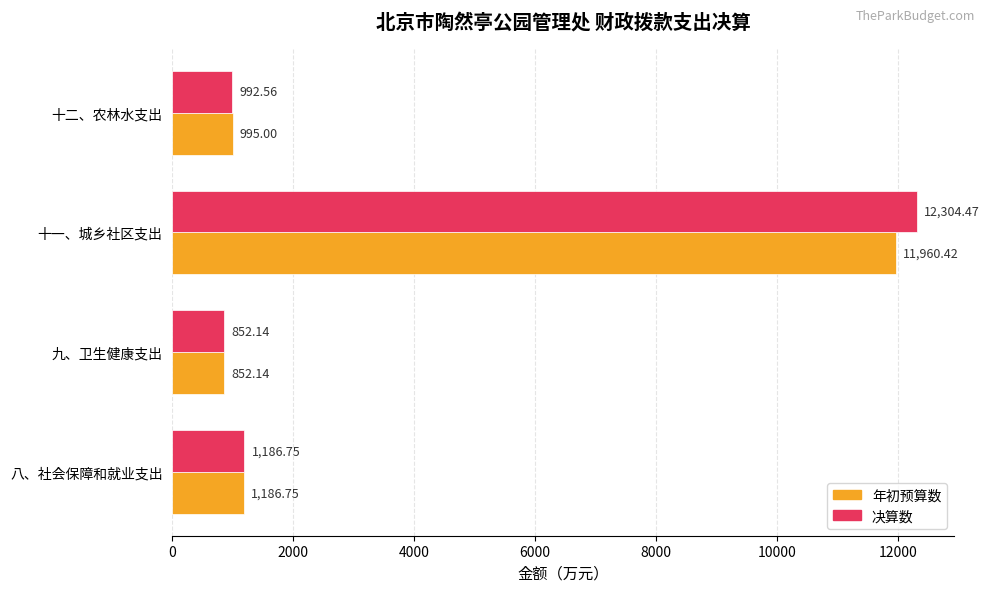

Which series has the largest total across all categories?

决算数